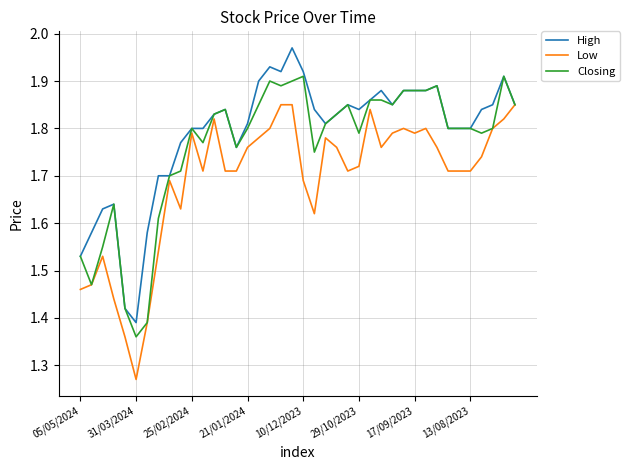

List the series in order of their peak value, lowest first.

Low, Closing, High